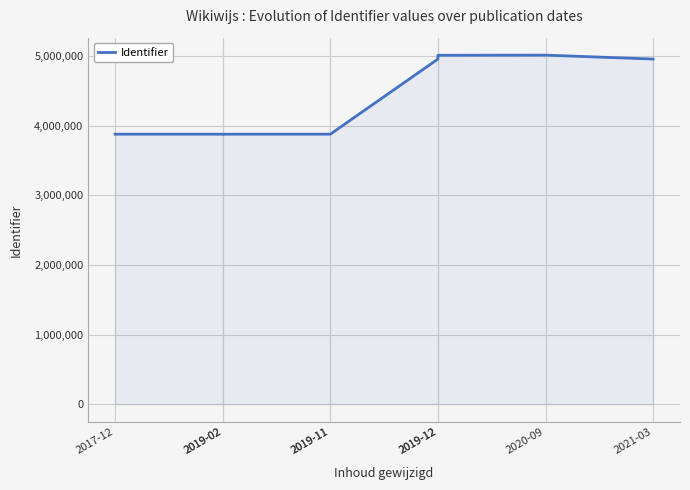

Reading right to left, extract all data points from this chart.

4955233	5011607	5009646	4955316	3877403	3877401	3877400	3877399	3877398